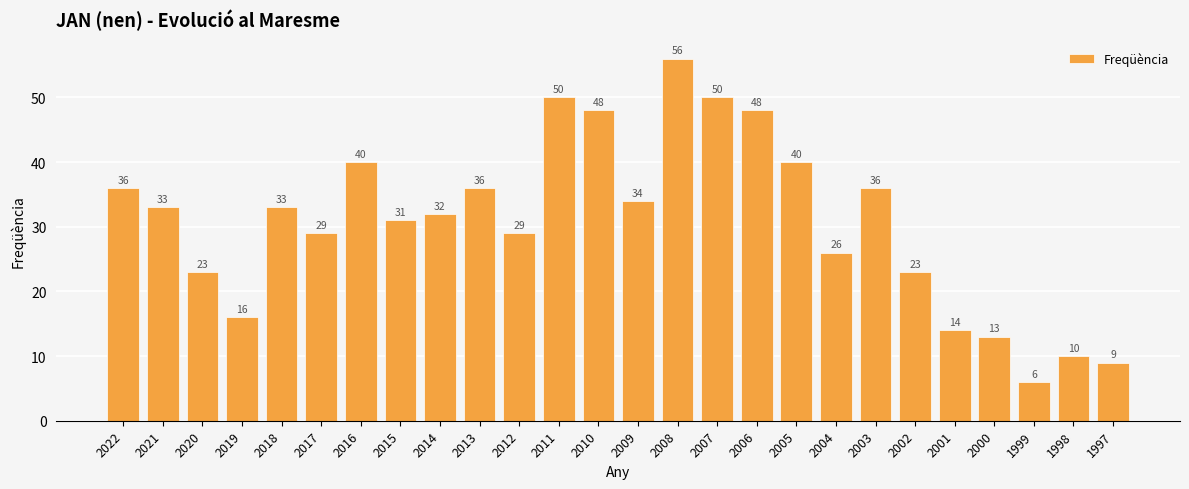

How many categories are shown in the chart?

26